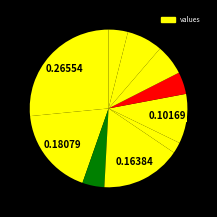

How many segments does this pie chart have?

10